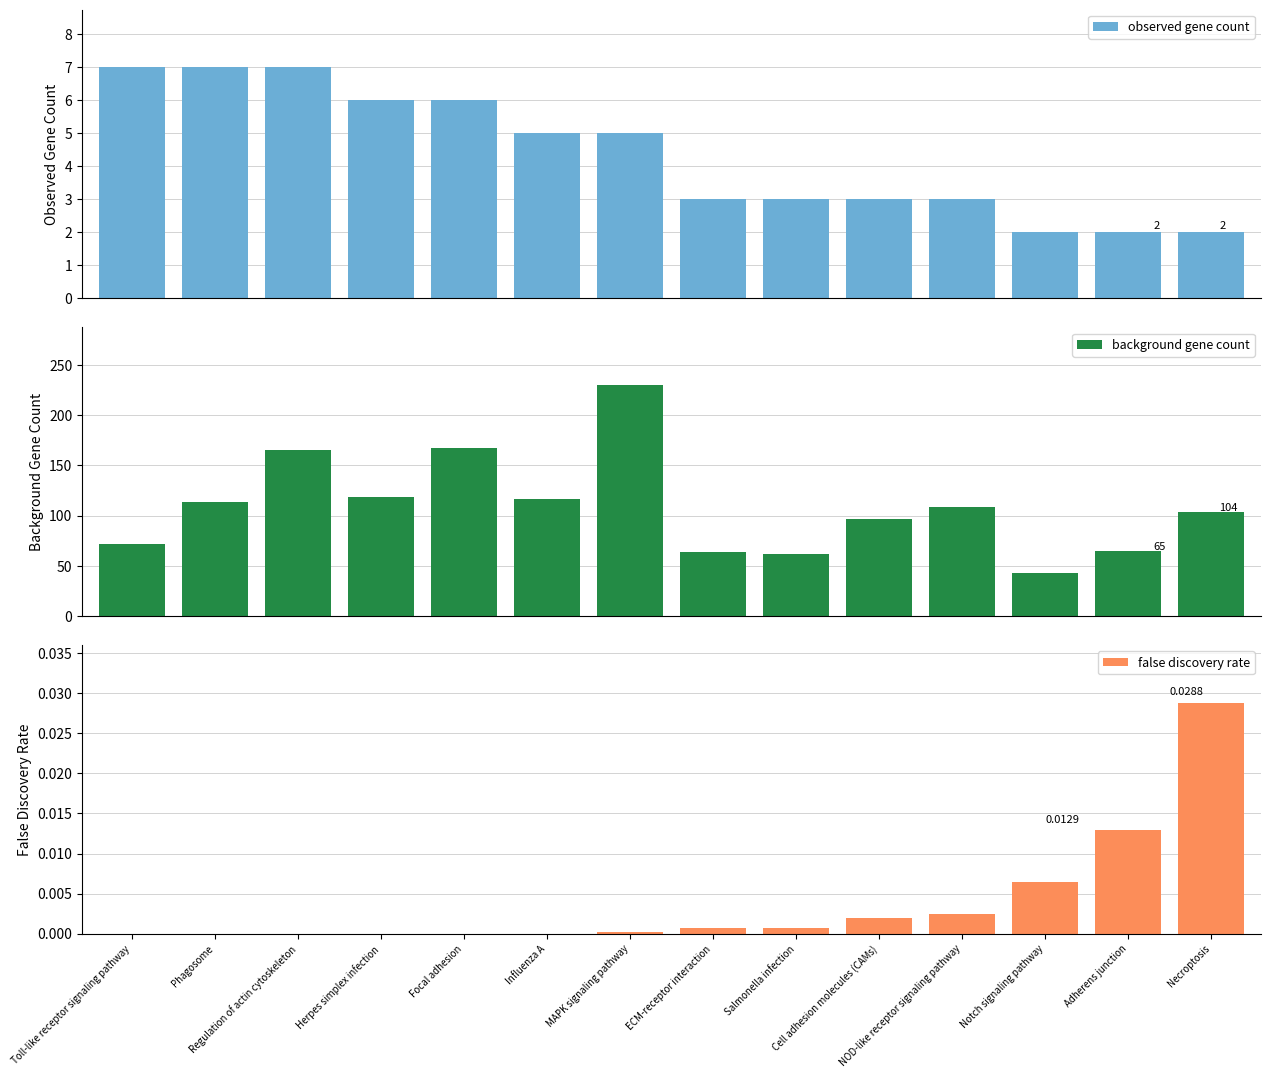

How many values in the background gene count series are below 109?

7